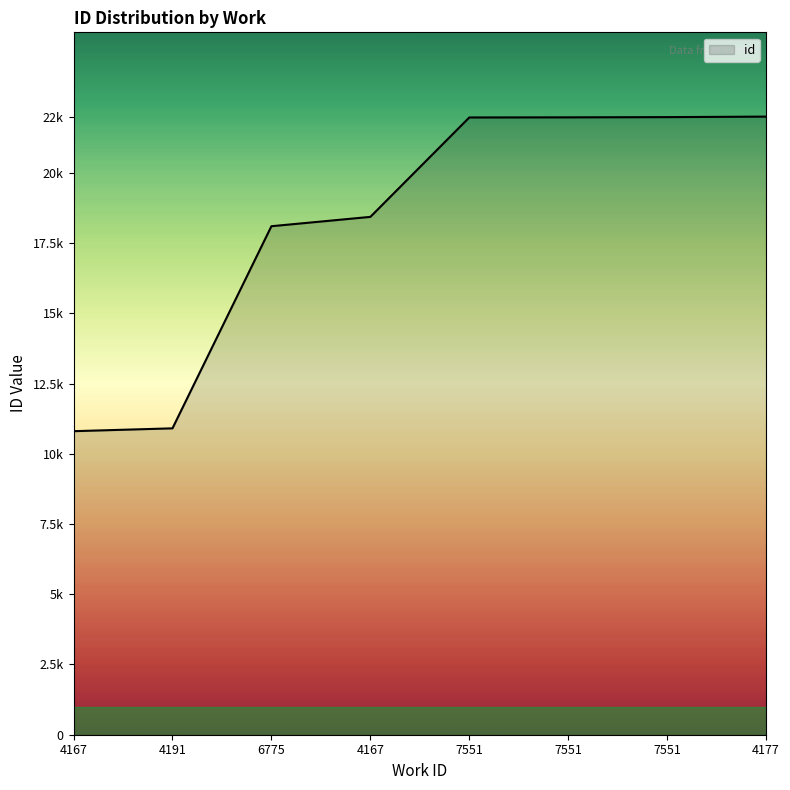

Which category has the lowest value across all series?

4167